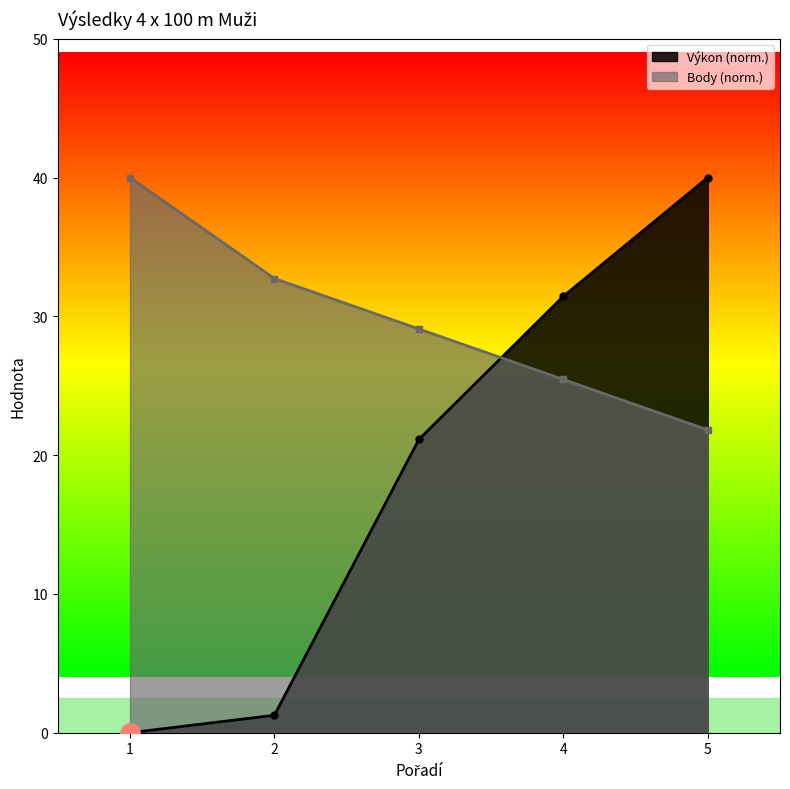

At which label does Body first exceed 29?

1